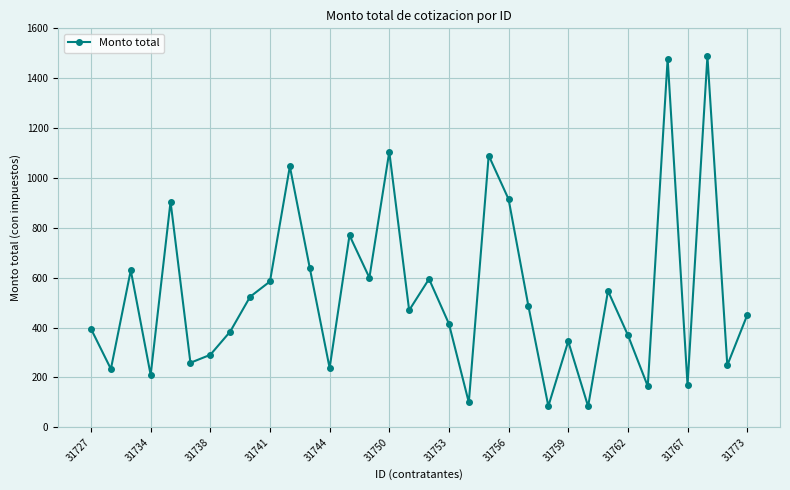

How many interior local peaks (higher than both neighbors) does the data have?

11